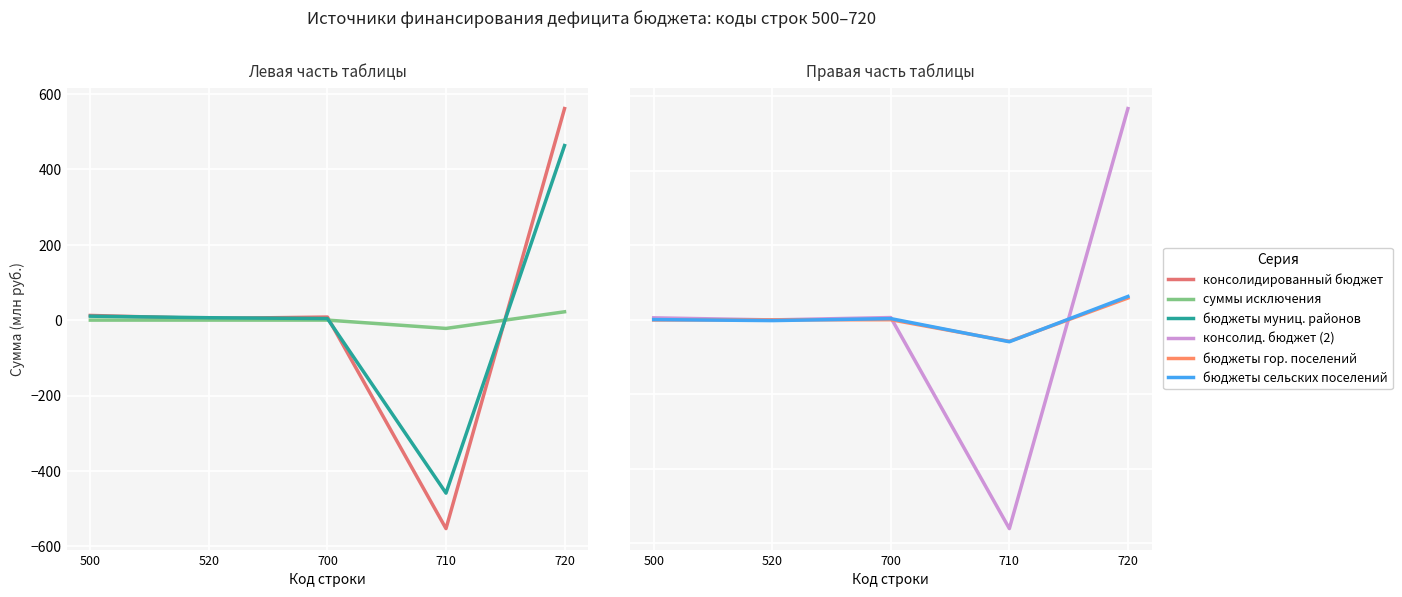

Where do консолидированный бюджет and суммы исключения first cross each other?

700 and 710